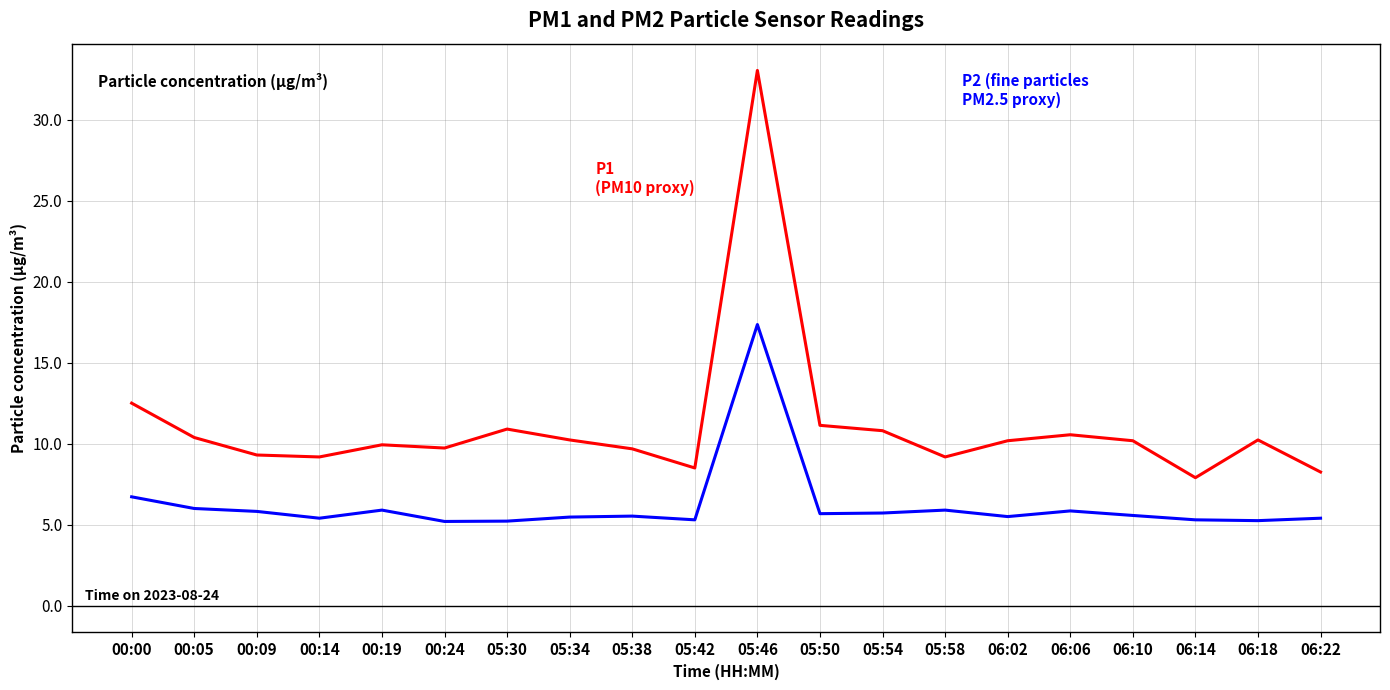

What position from the right is 00:24?

15